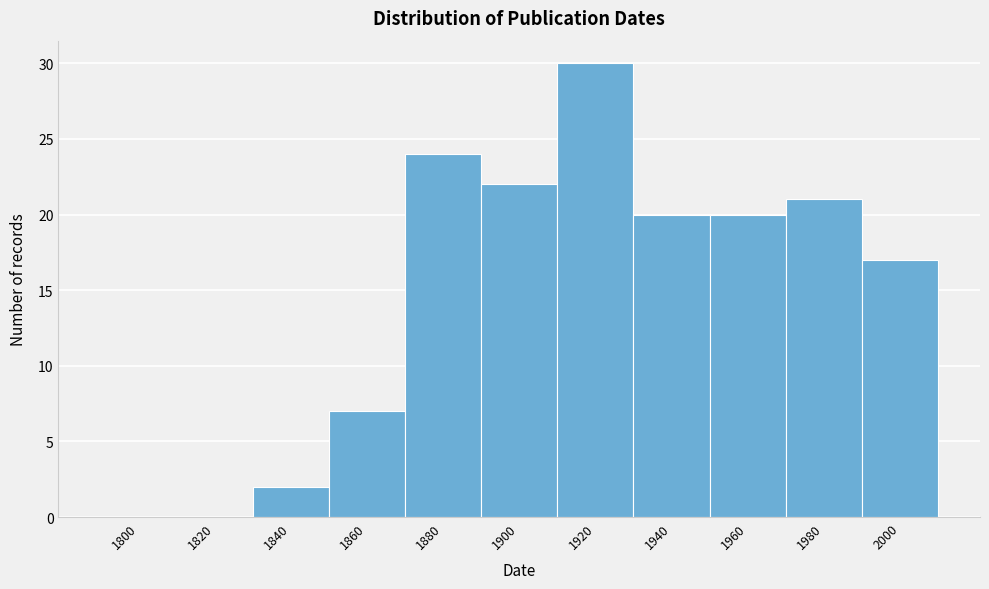

Reading left to right, what are all the values shown in this chart?

1800=0	1820=0	1840=2	1860=7	1880=24	1900=22	1920=30	1940=20	1960=20	1980=21	2000=17